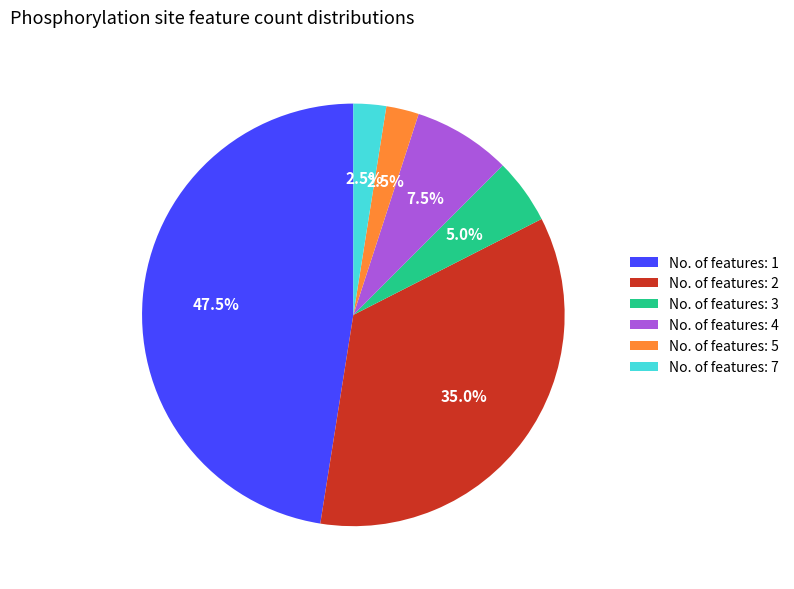

Does No. of features: 2 account for over 50% of the chart?

No